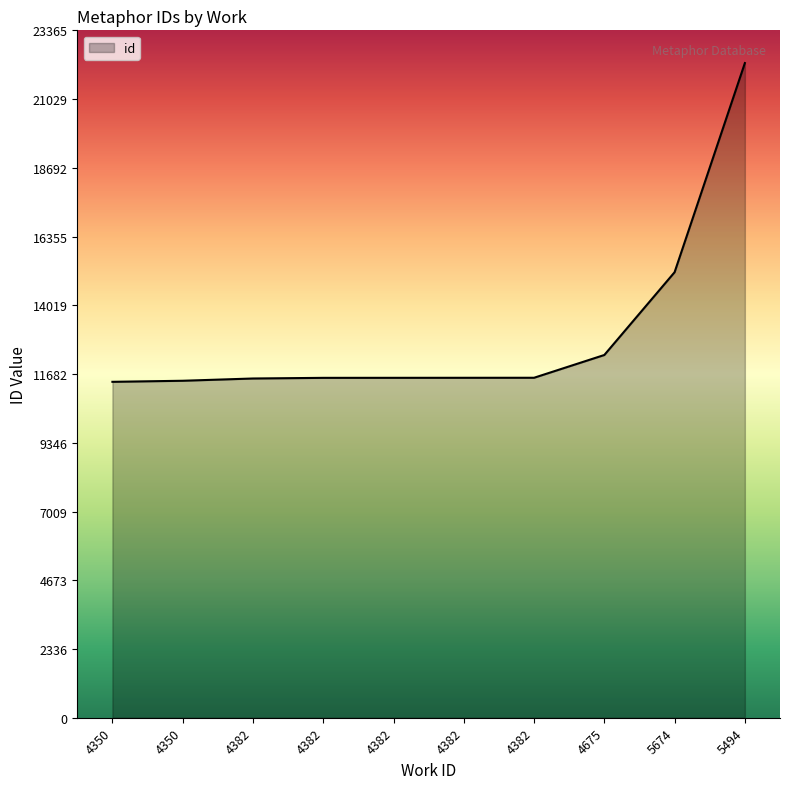

Is this an area chart (filled region under the line)?

Yes